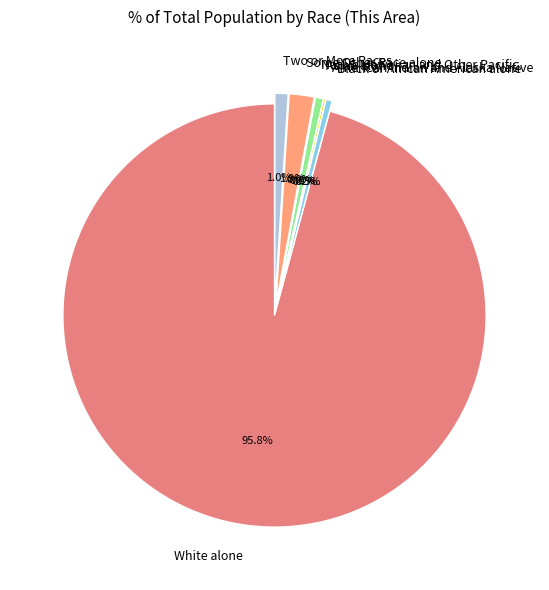

Which slice is the largest?

White alone